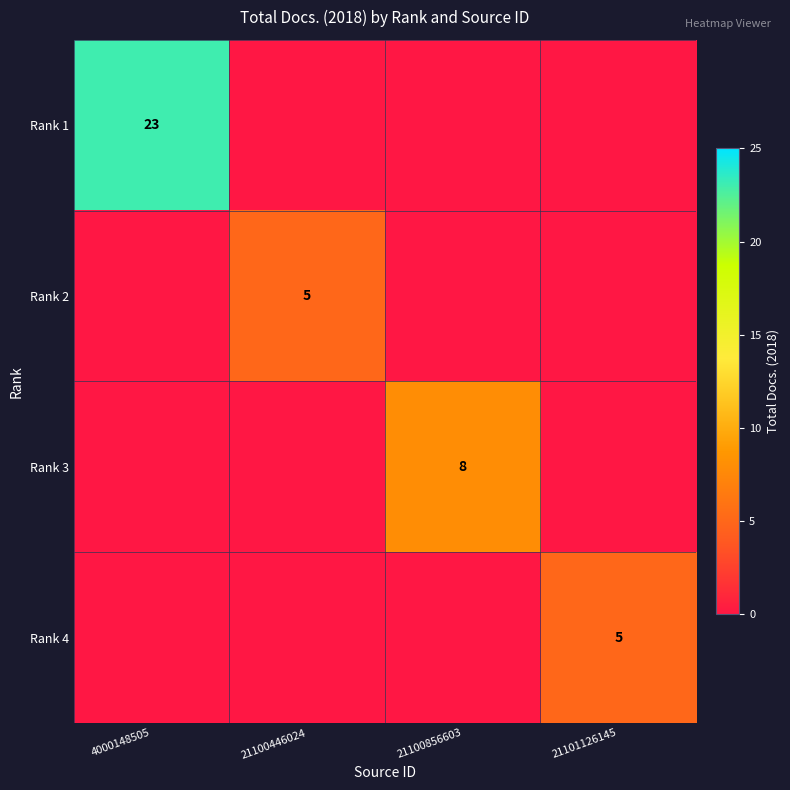

What is the total value across all series at 21100856603?

8